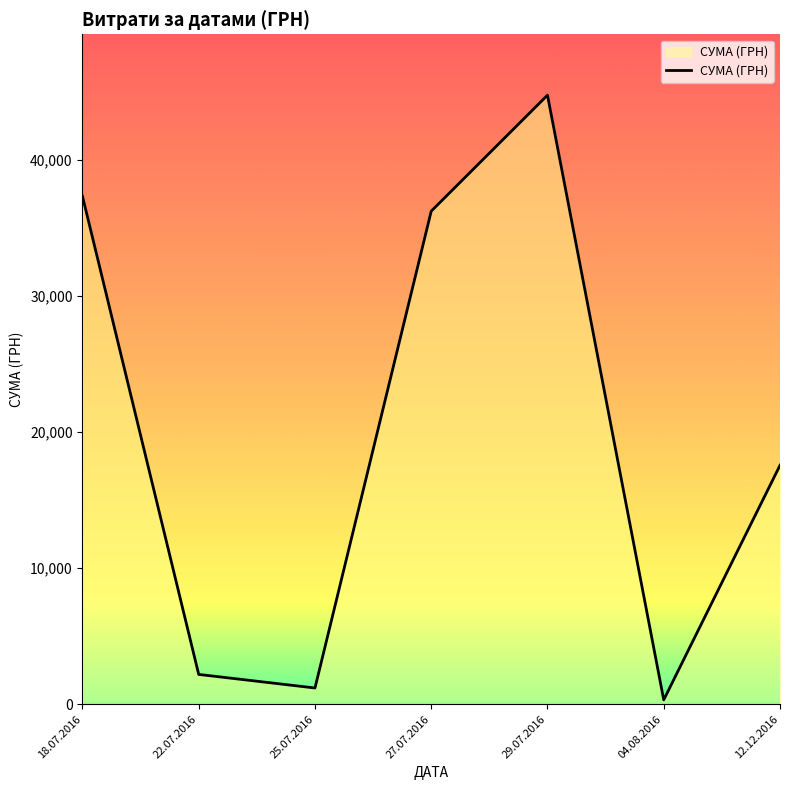

What is the difference between the values at 29.07.2016 and 22.07.2016?

42541.6